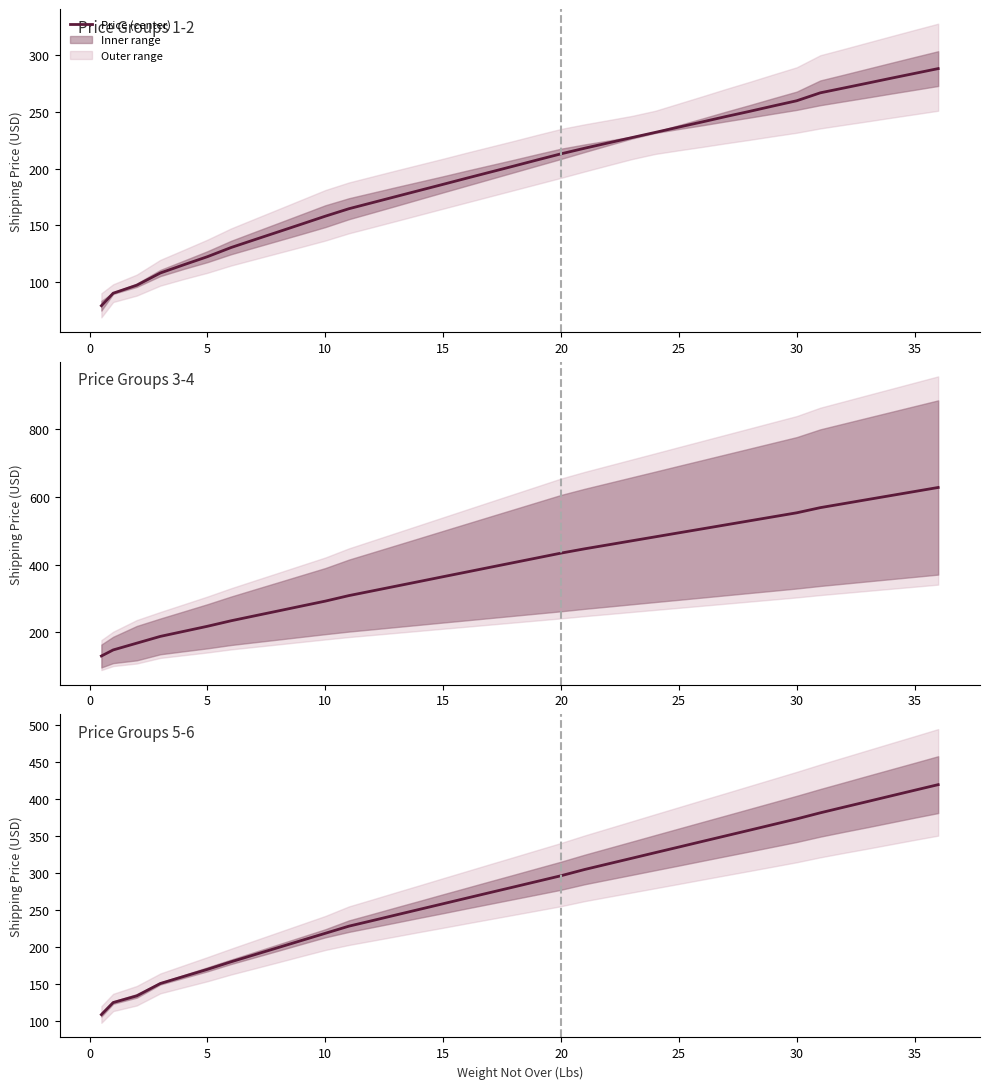

How many data points are less than 281?

18